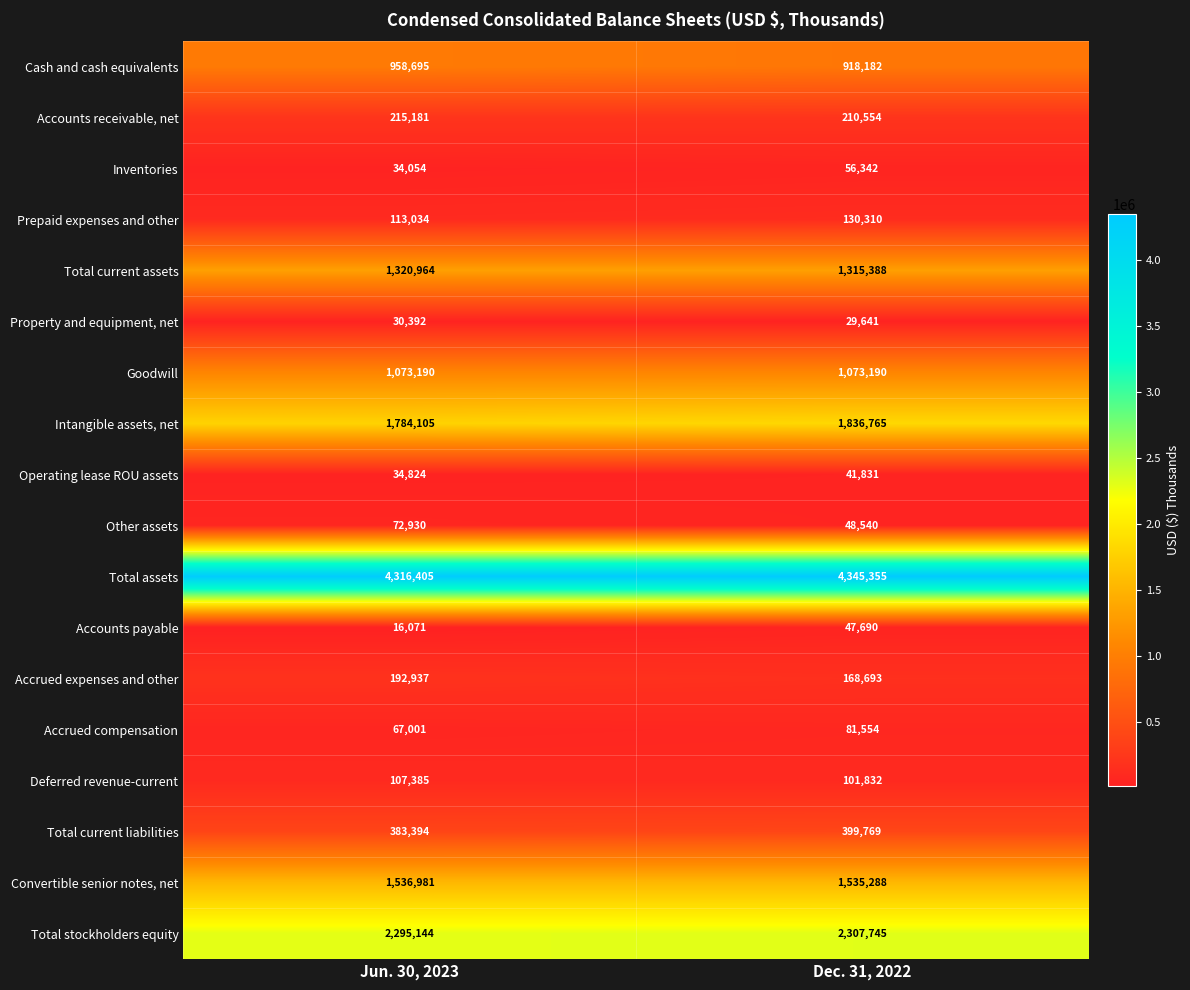

What is the difference between the maximum and minimum values in the Accounts receivable, net series?

4627